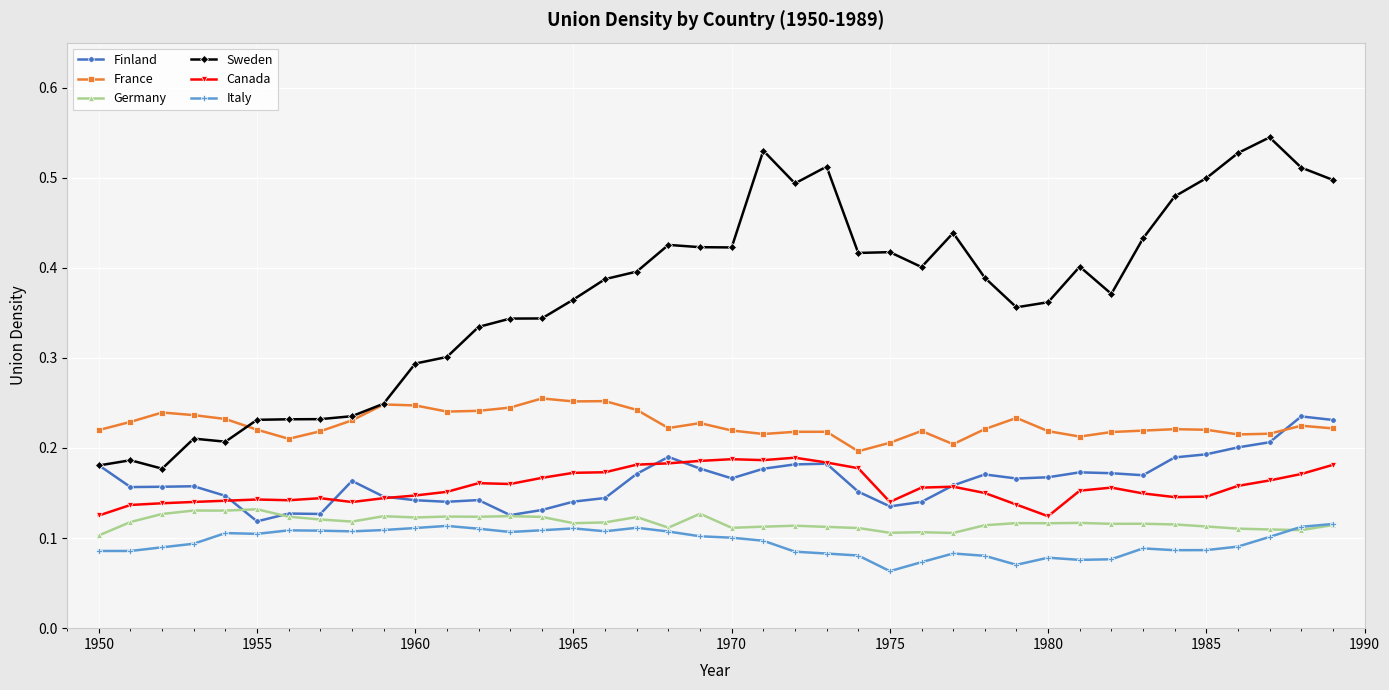

At how many categories does at least one series exceed 0?

40